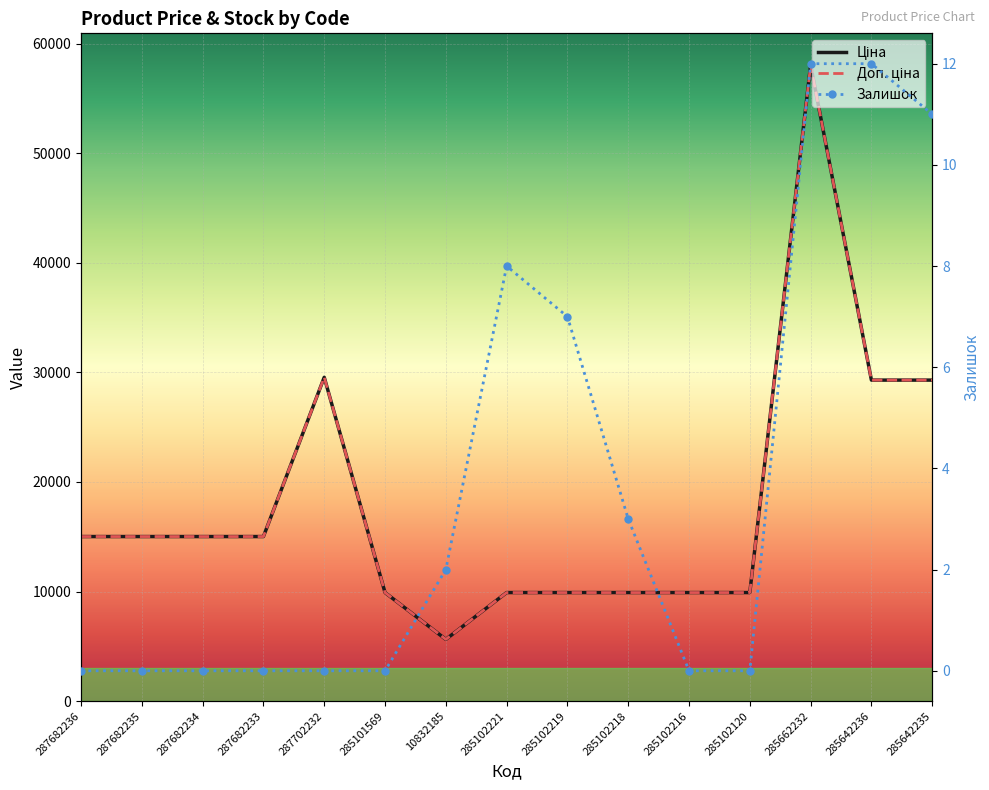

How many series are shown in this chart?

3